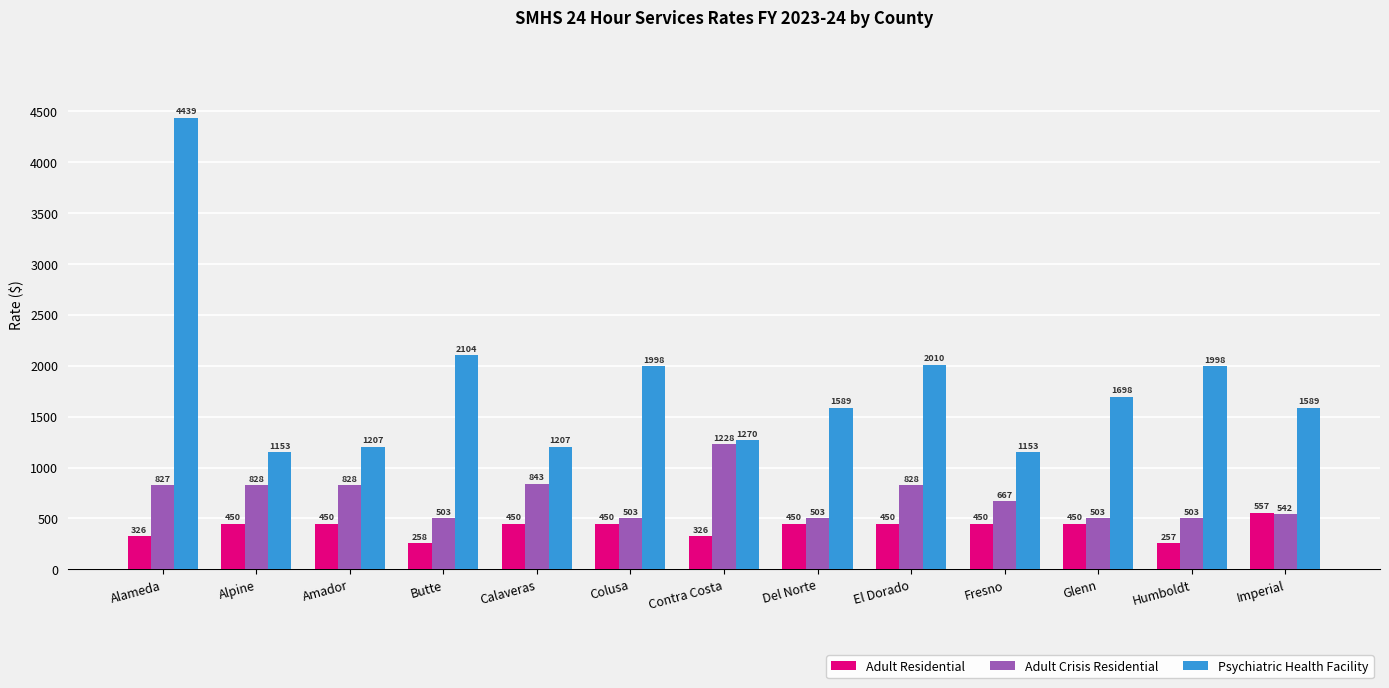

What is the value of the Adult Residential bar at the 11th from the left?

450.2